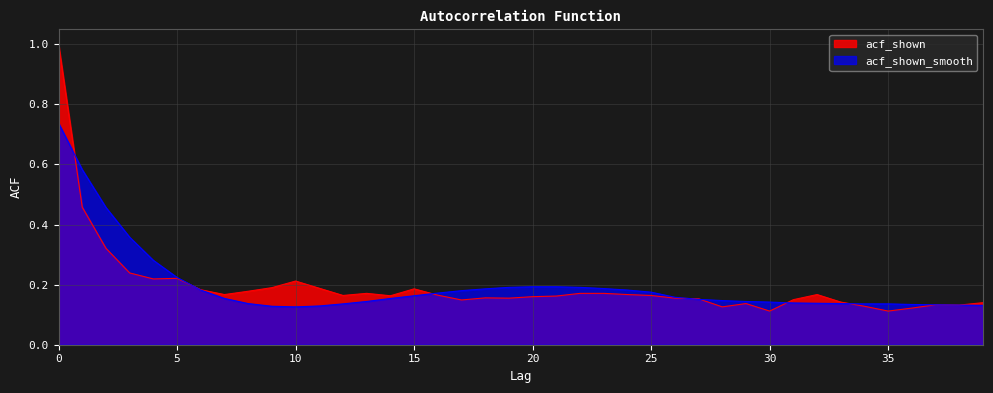

Which has a higher value, 10 or 25?

10